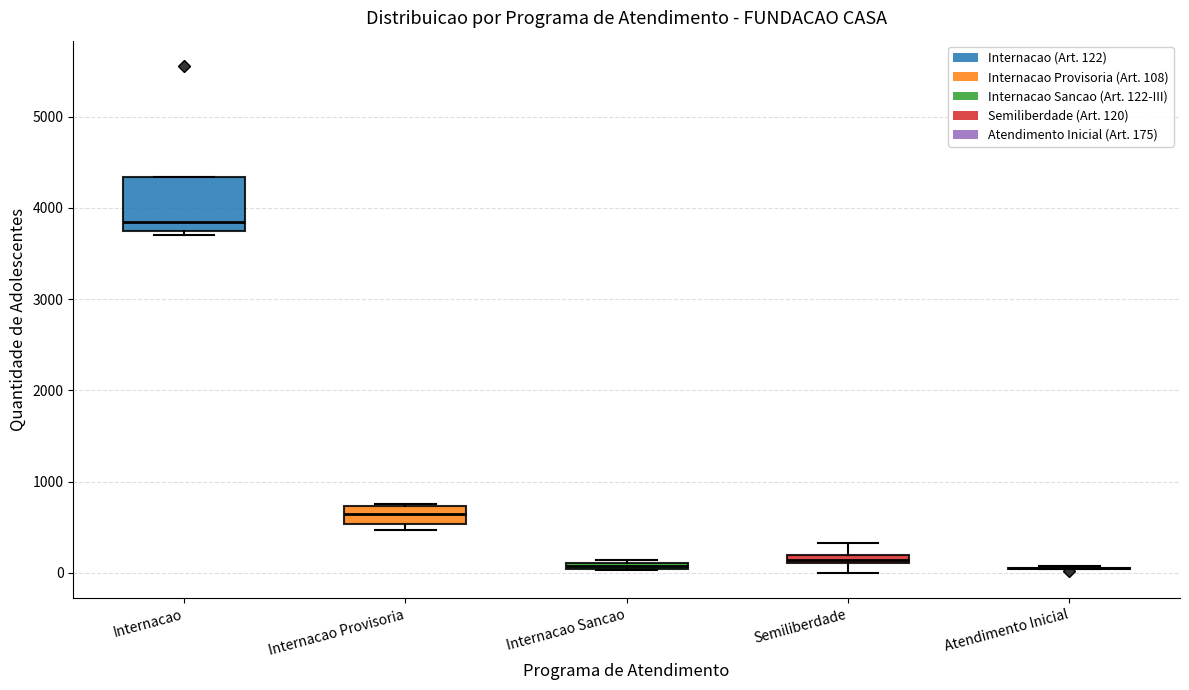

Where is the lower edge of the box for Internacao on the y-axis? The values are not printed on the chart, so give them approximately, as read against the axis.

3800